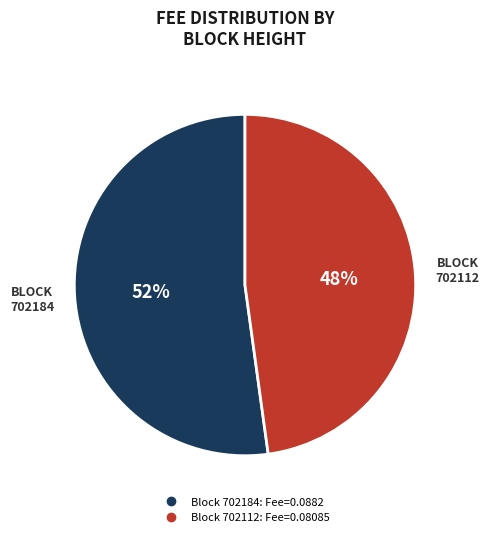

Does any single category account for the majority?

Yes